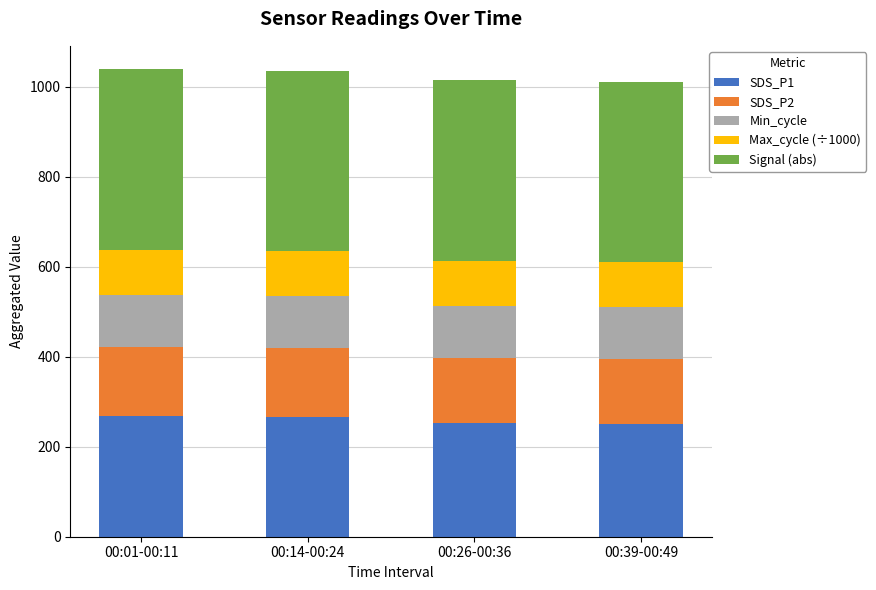

What is the minimum value for SDS_P1?

250.8